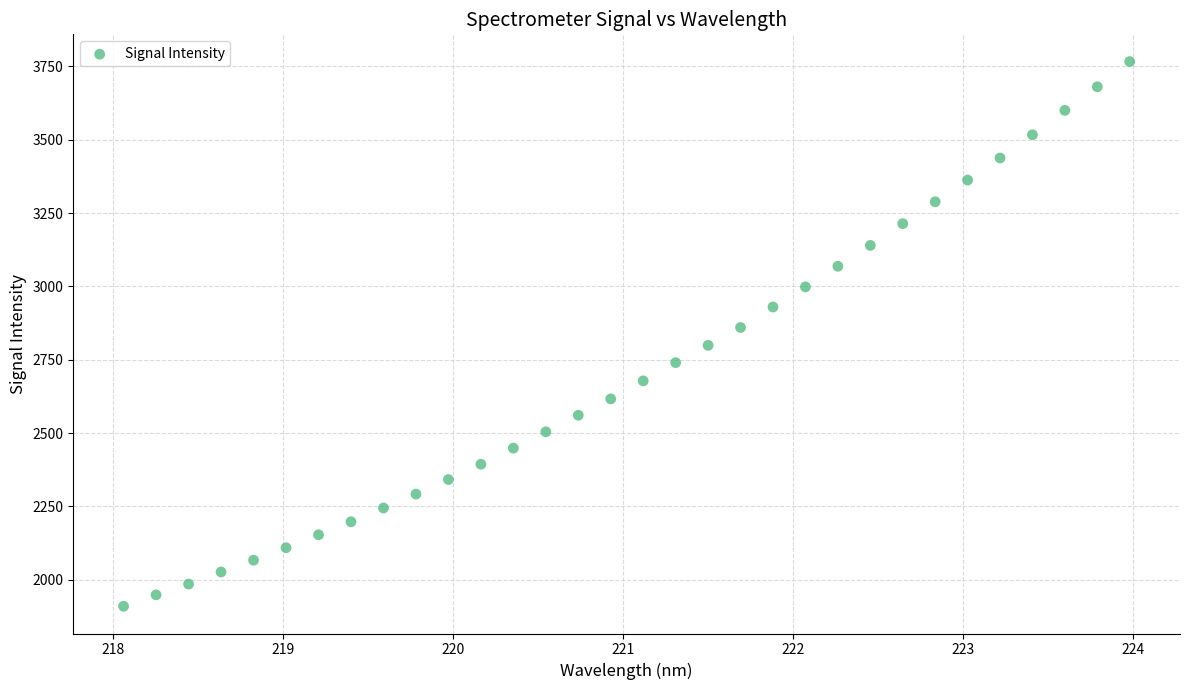

What is the range of Y values (max minus min)?

1856.4